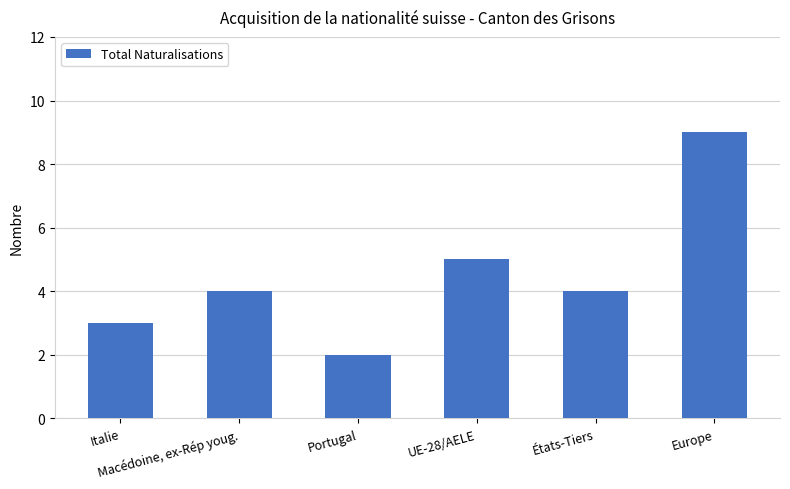

Reading left to right, extract all data points from this chart.

Italie=3	Macédoine, ex-Rép youg.=4	Portugal=2	UE-28/AELE=5	États-Tiers=4	Europe=9